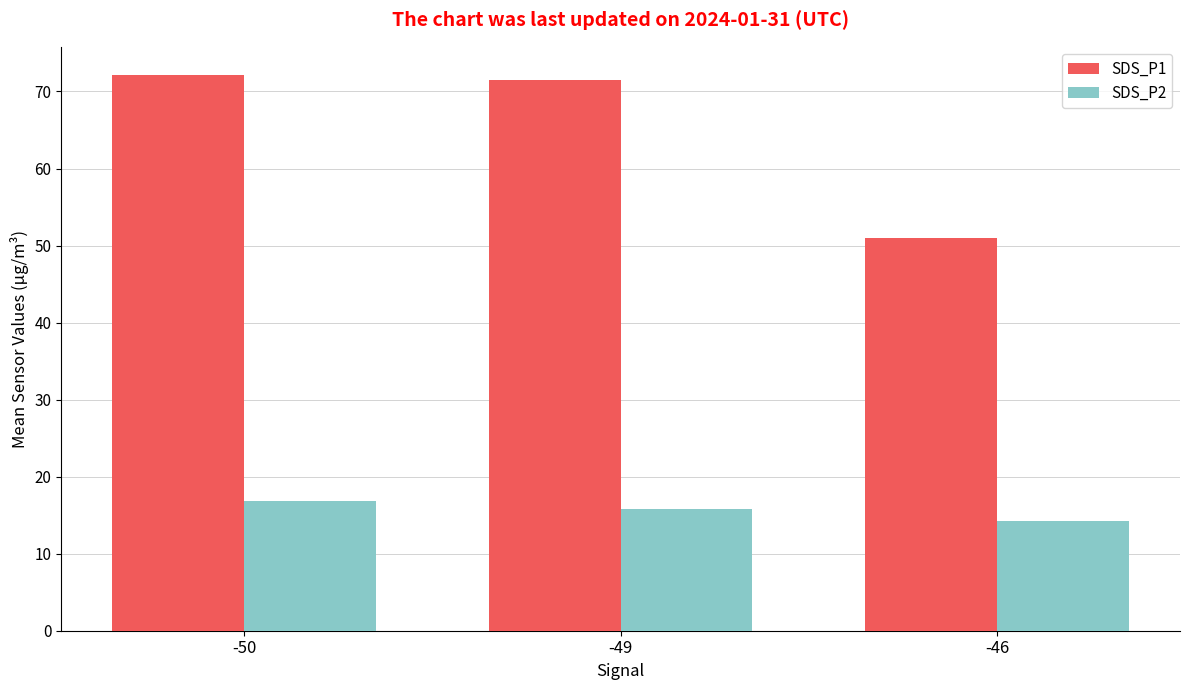

List the labels in order of SDS_P2 value, smallest first.

-46, -49, -50